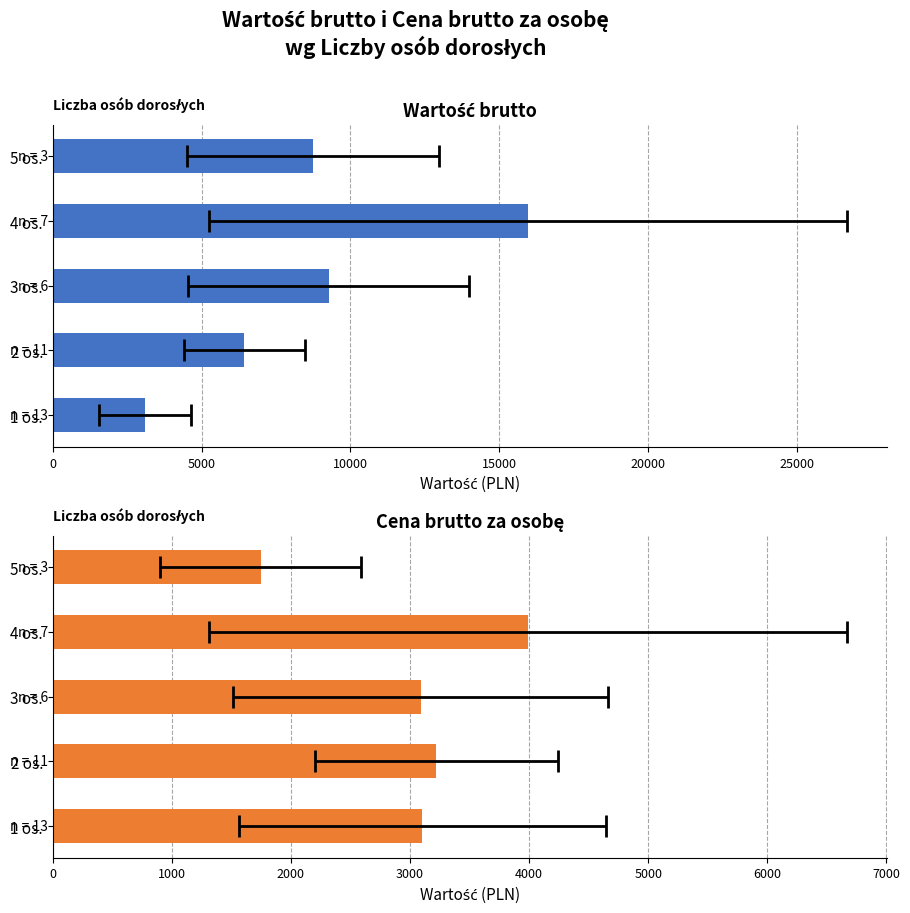

What is the smallest value displayed?

1746.7